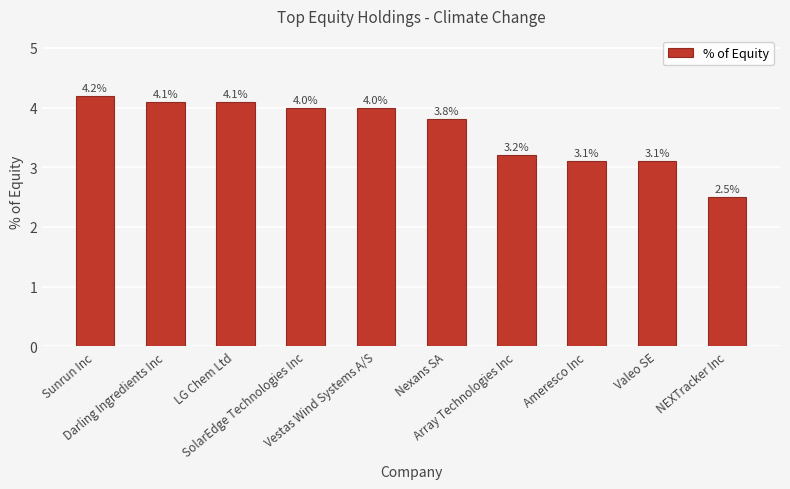

What is the smallest value displayed?

2.5